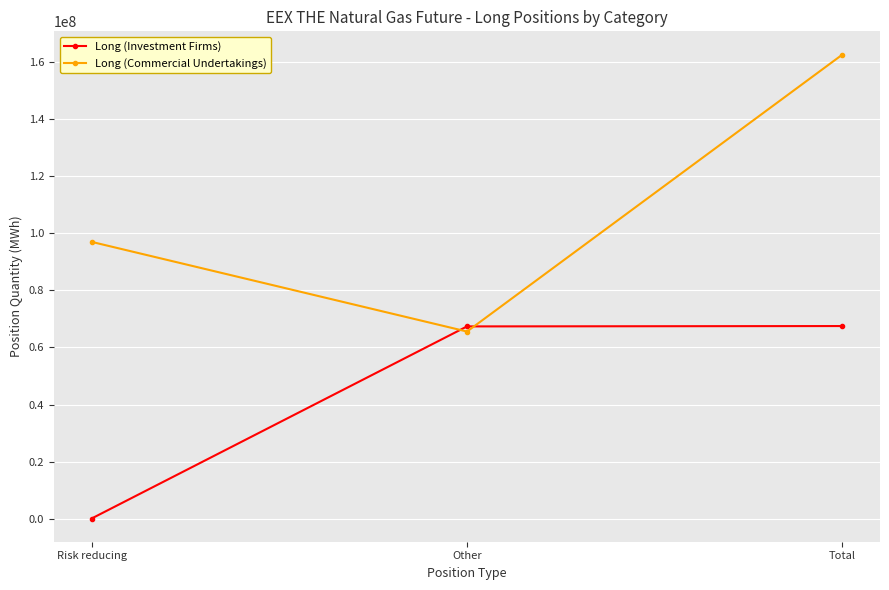

Which series changed the most between Risk reducing and Total?

Long (Investment Firms)